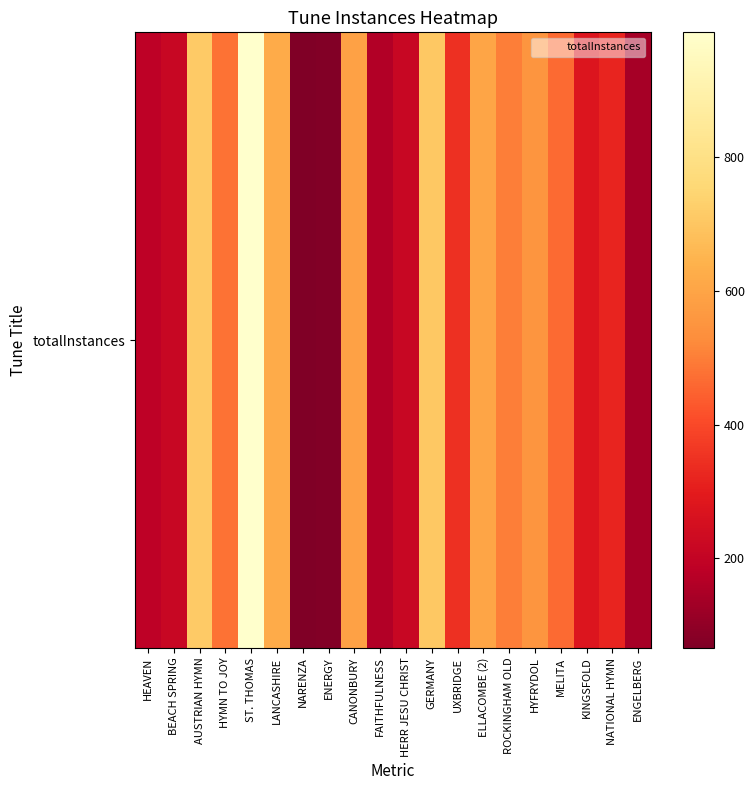

Which has a higher value, ELLACOMBE (2) or NATIONAL HYMN?

ELLACOMBE (2)